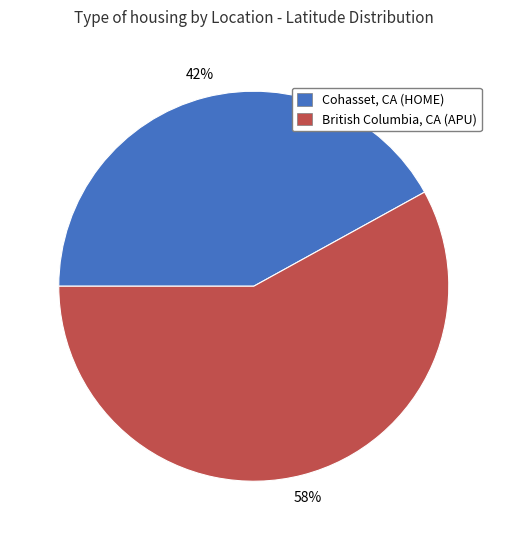

To the nearest percent, what is the average slice percentage?

50%